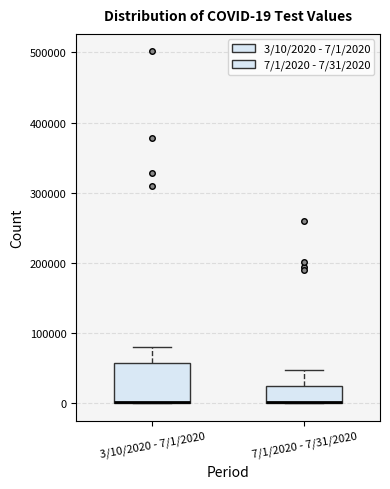

Which box is the tallest, from its lower edge to its upper edge?

3/10/2020 - 7/1/2020